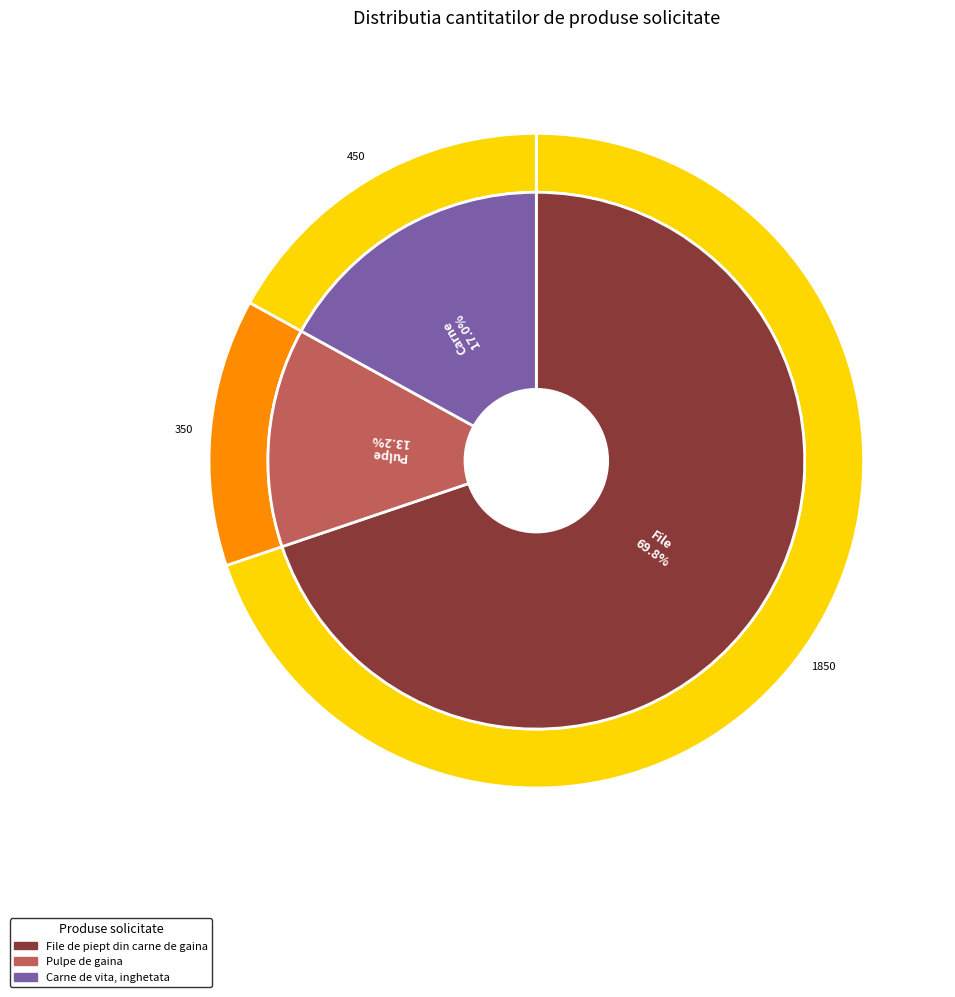

What percentage do Carne de vita, inghetata and File de piept din carne de gaina together represent?

86.8%